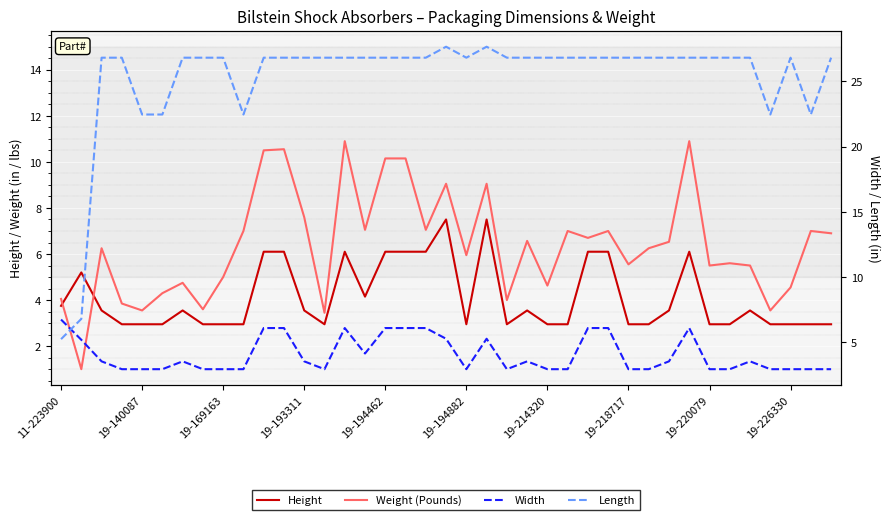

Rank the series by their maximum value, from highest to lowest.

Length, Weight (Pounds), Height, Width